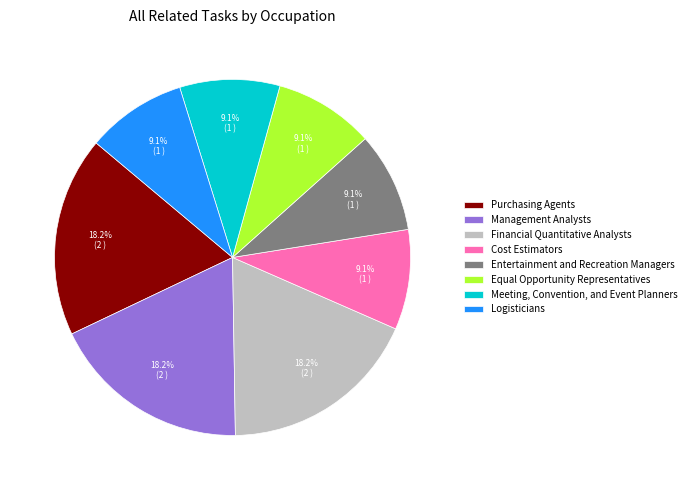

What percentage is NOT represented by Meeting, Convention, and Event Planners?

90.9%